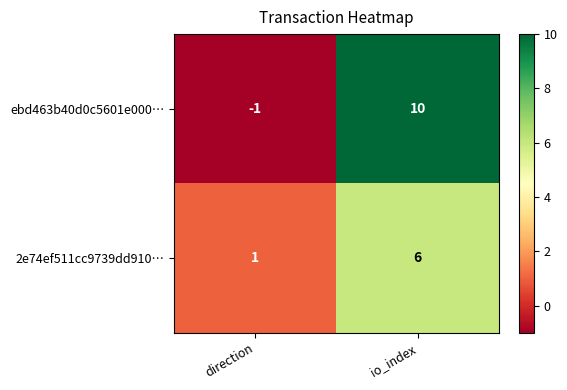

What is the sum of all 2e74ef511cc9739dd910… values?

7